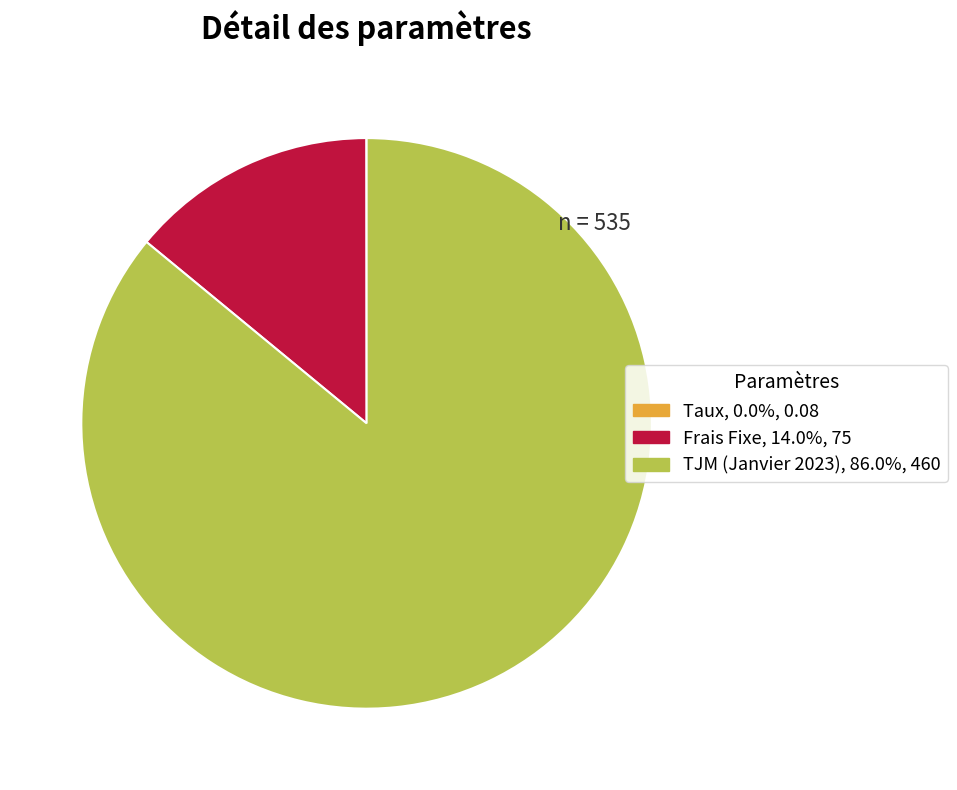

Which slice is the largest?

TJM (Janvier 2023)